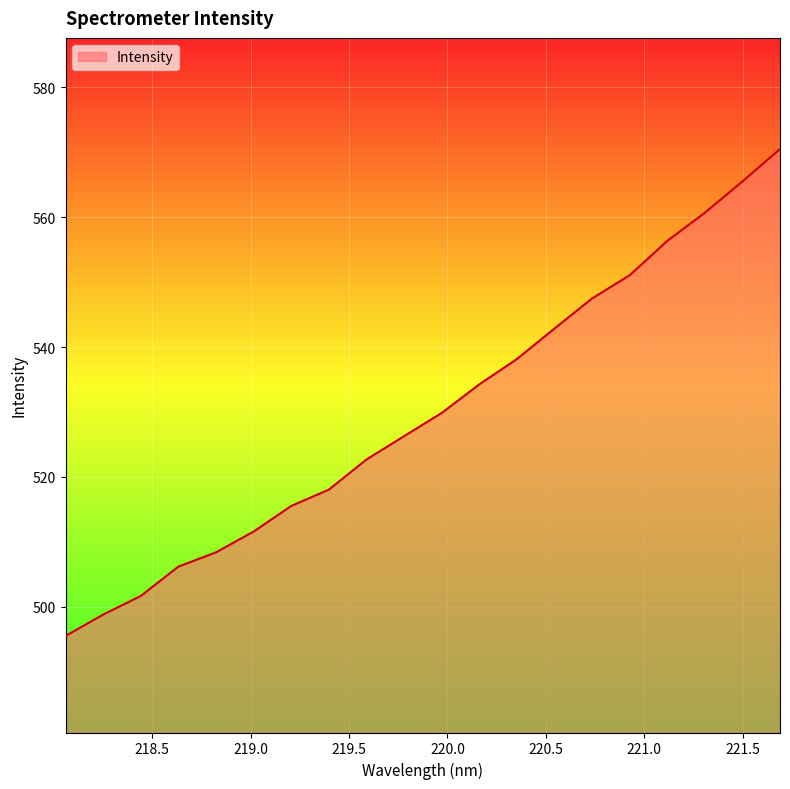

What is the smallest value displayed?

495.5